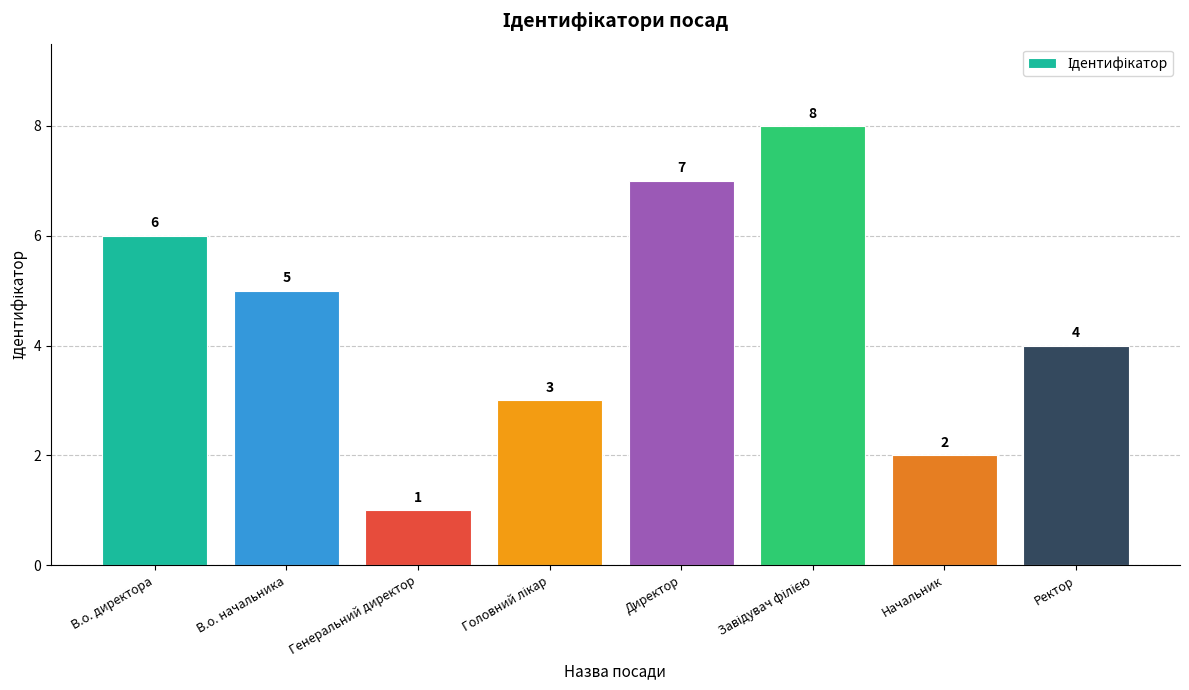

Count the values in the range 3 to 7.

5